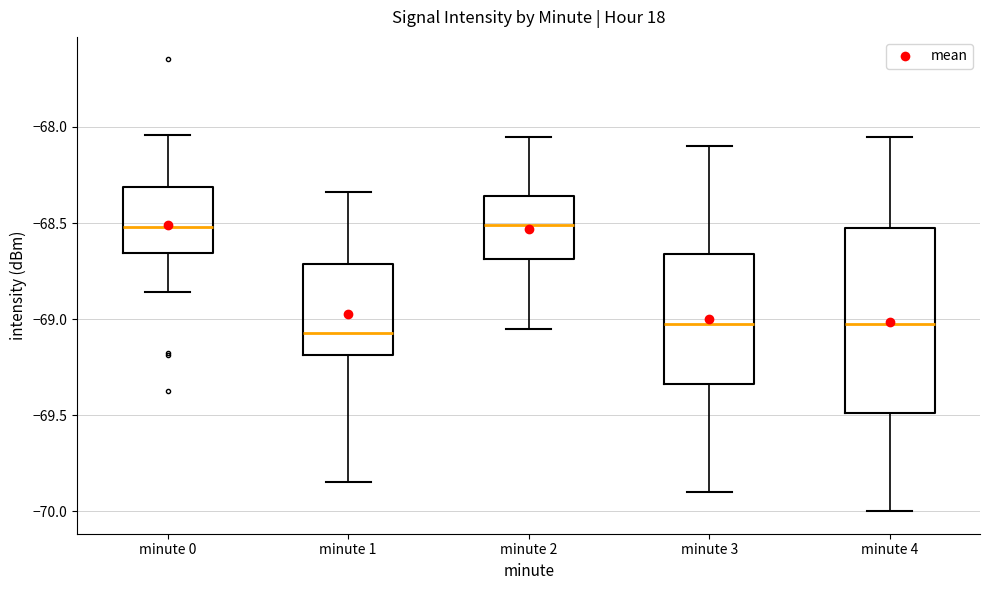

Reading left to right, transcribe this box plot: for each box, give where its median line is, the range the box spans, and where its two whiskers end, as read against the y-axis. The values are not printed on the chart, so give them approximately, as read against the axis.

minute 0: median -68.50, box -68.65 to -68.30, whiskers -68.85 to -68.05
minute 1: median -69.05, box -69.20 to -68.70, whiskers -69.85 to -68.35
minute 2: median -68.50, box -68.70 to -68.35, whiskers -69.05 to -68.05
minute 3: median -69.00, box -69.35 to -68.65, whiskers -69.90 to -68.10
minute 4: median -69.00, box -69.50 to -68.50, whiskers -70.00 to -68.05